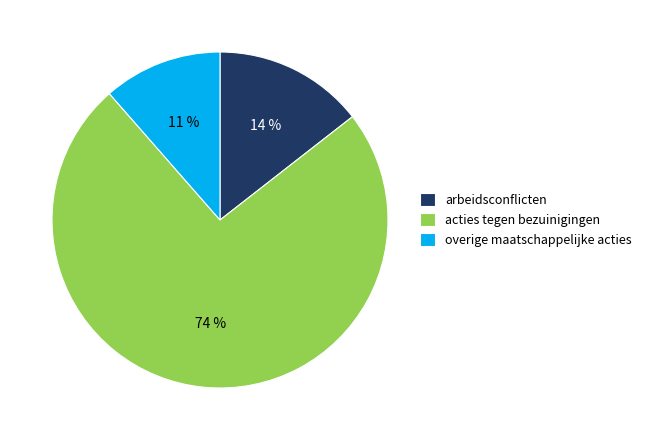

How many slices are in this pie chart?

3